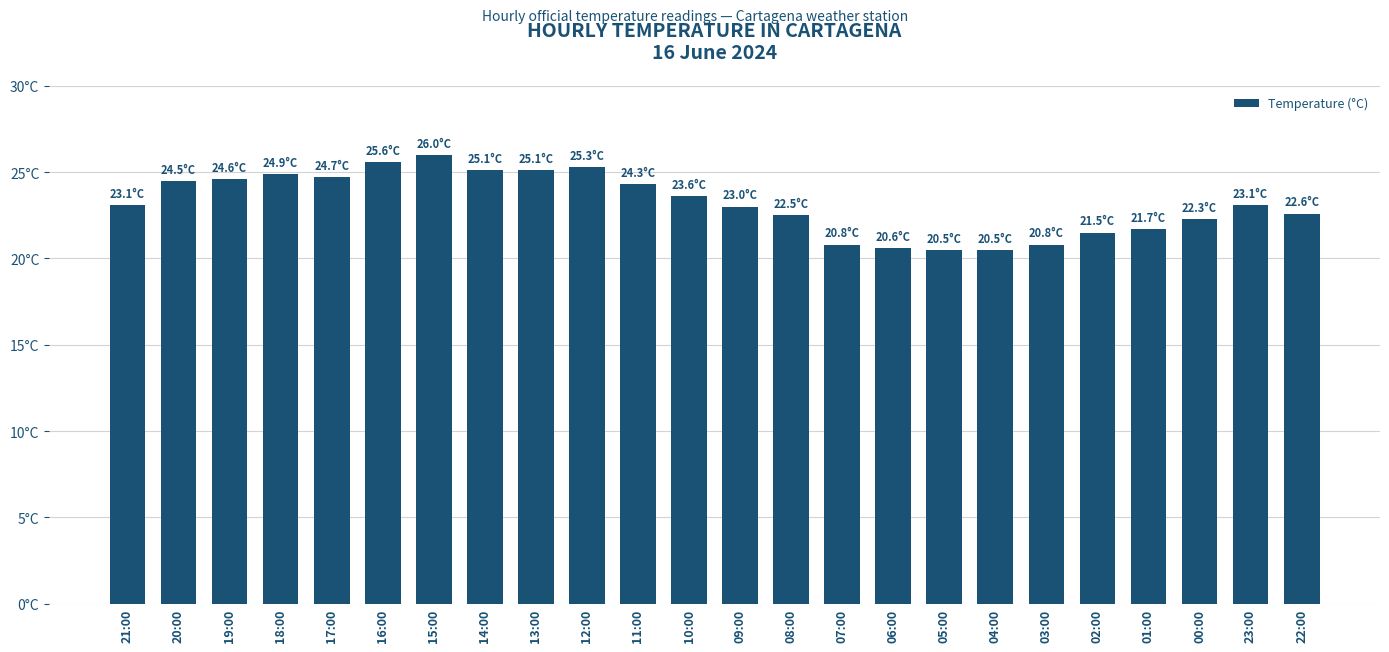

Read the value at 15:00.

26.0